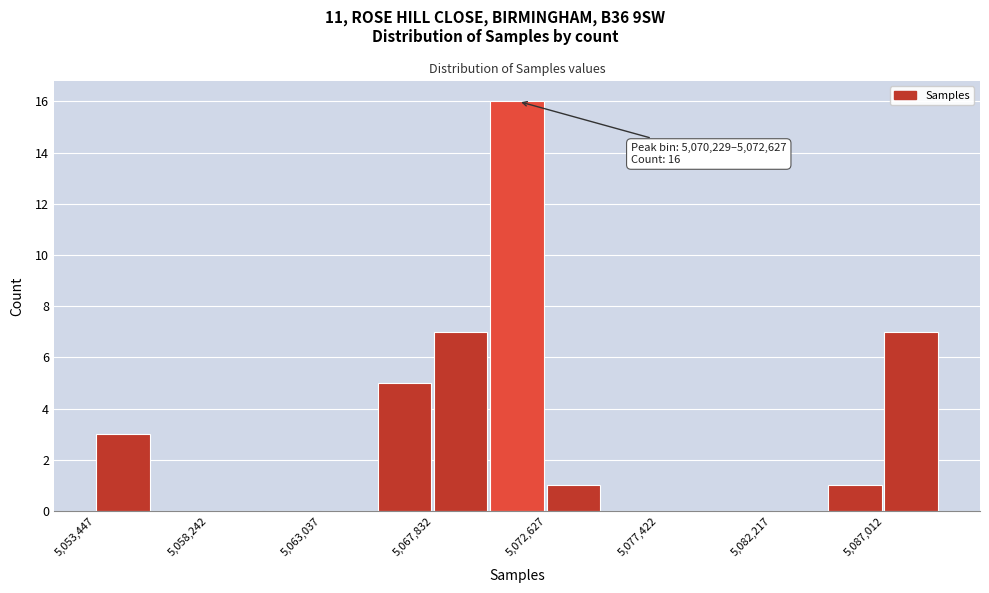

Which range on the x-axis has the tallest bar?

5070000 to 5072500